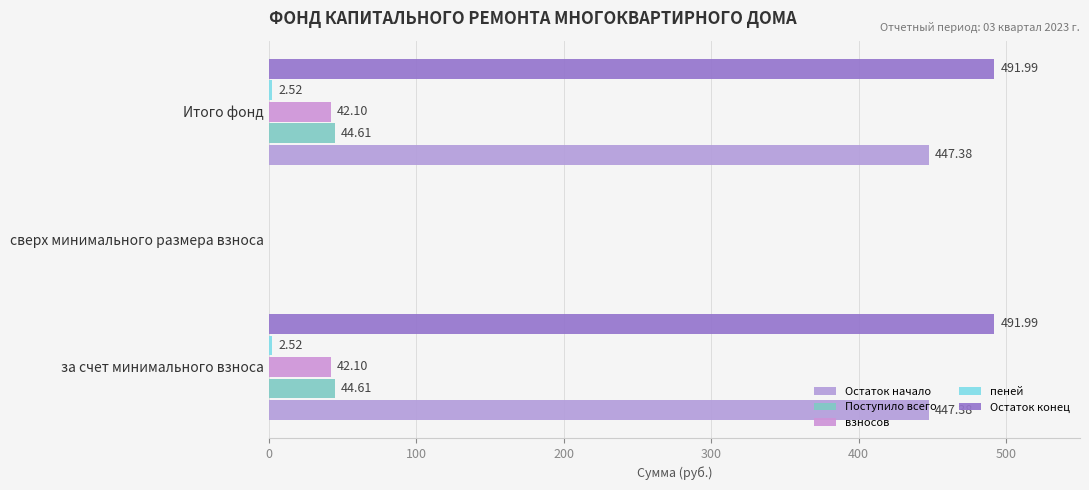

What is the value of the взносов bar at the 1st from the left?

42.1